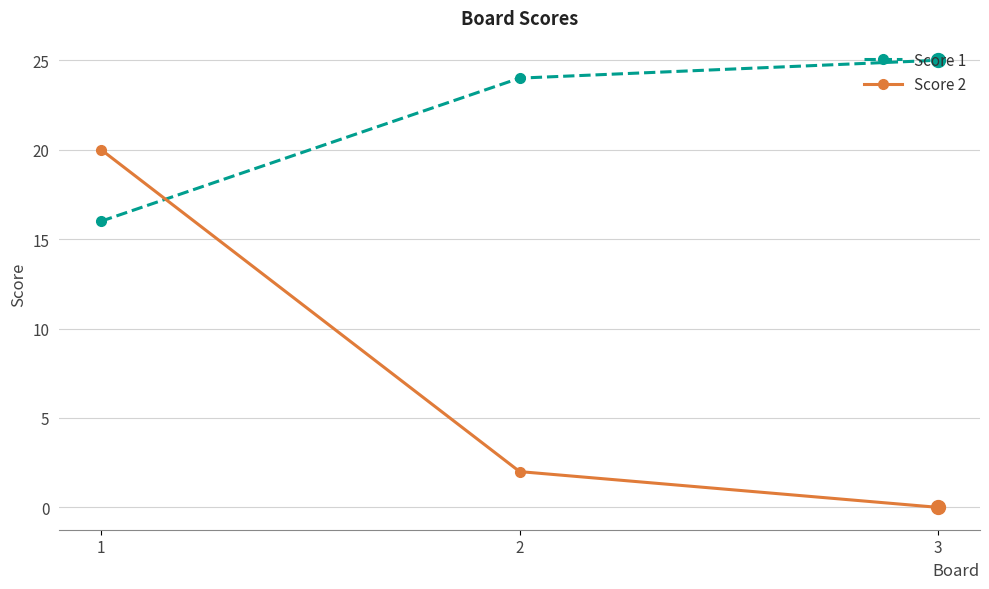

Does the chart display data point markers on the line(s)?

Yes